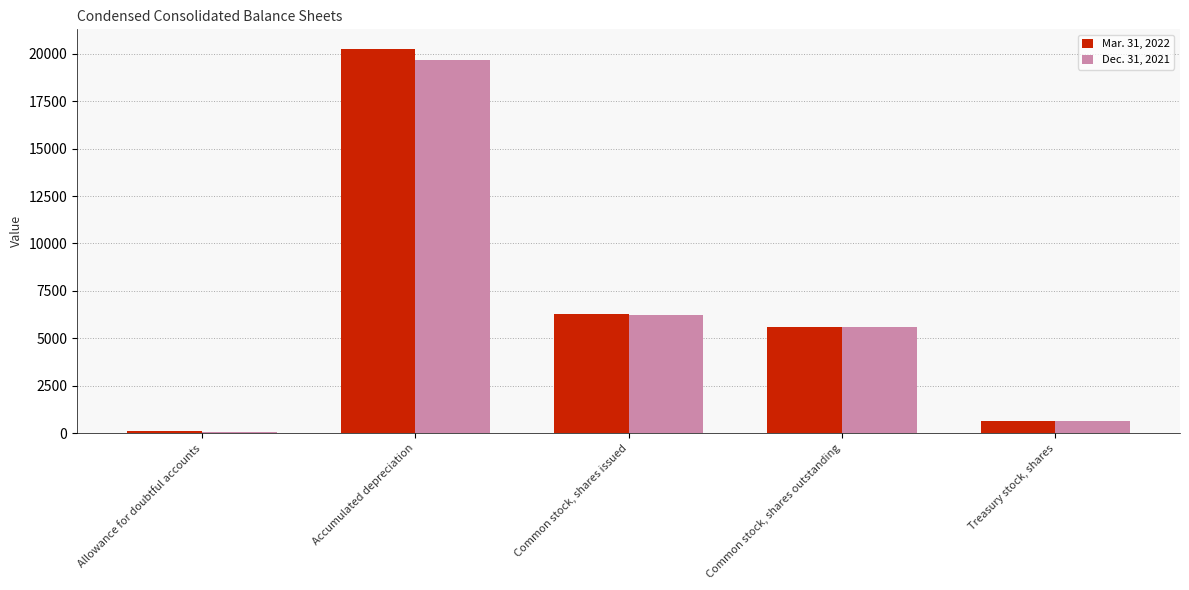

List the series in order of their overall mean, lowest first.

Dec. 31, 2021, Mar. 31, 2022